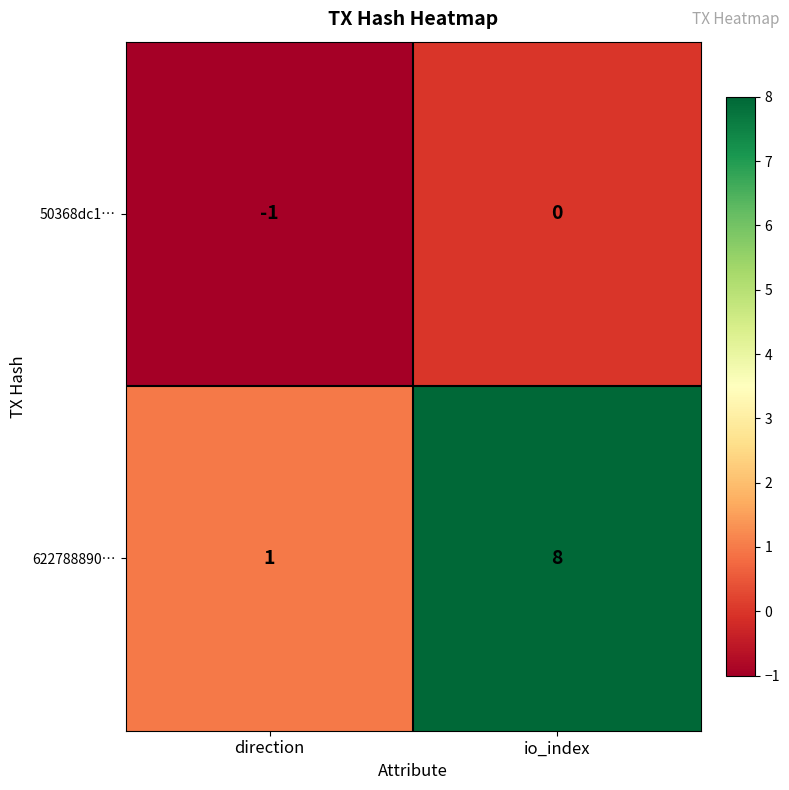

Is it true that 622788890… equals 0 at direction?

False